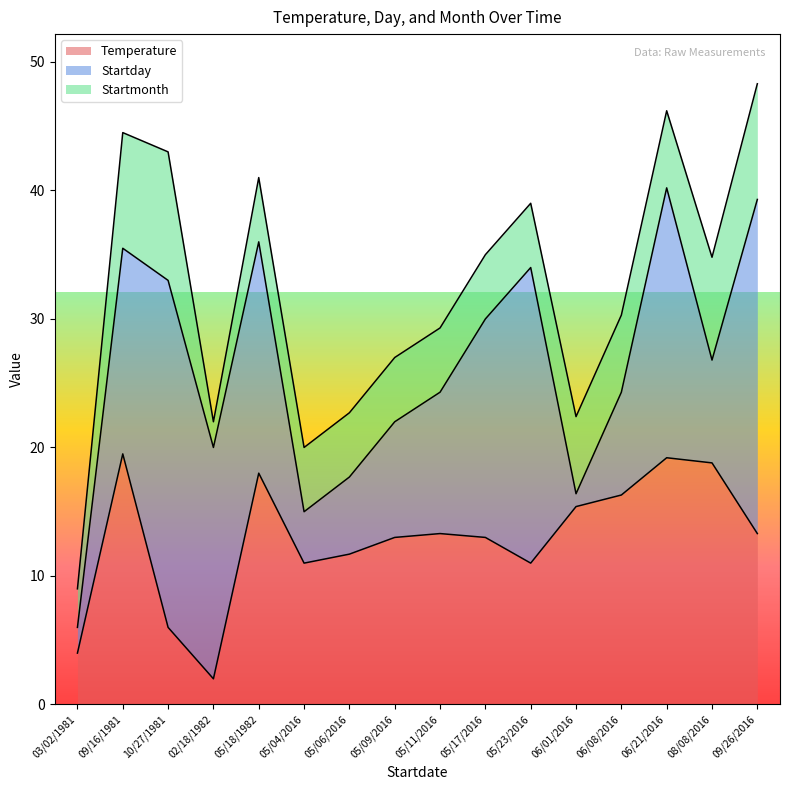

True or false: Temperature has a value of 6.9 at 05/06/2016.

False